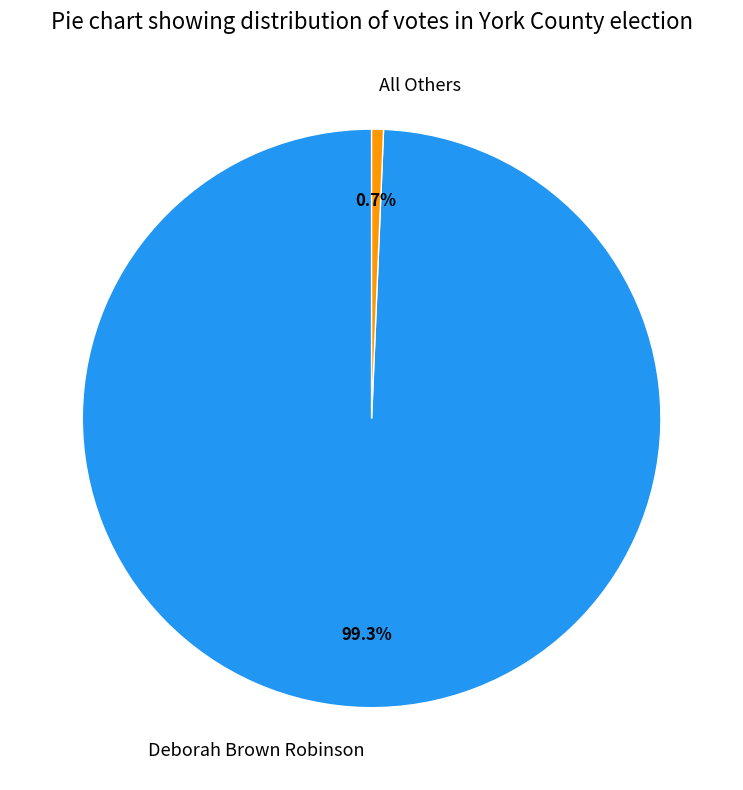

Does any single category account for the majority?

Yes